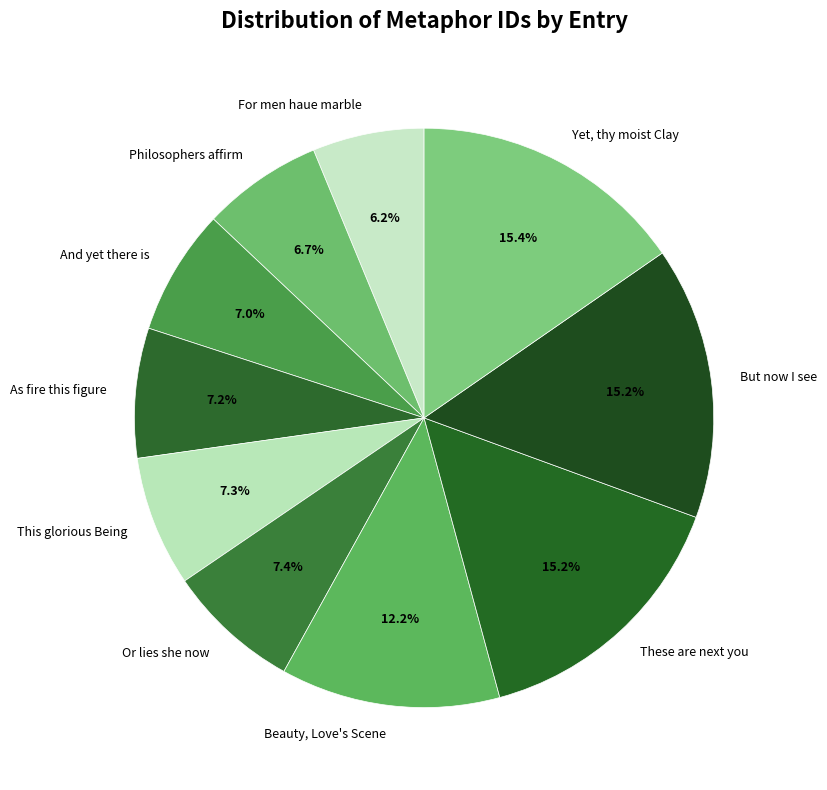

Count the number of slices in the pie.

10